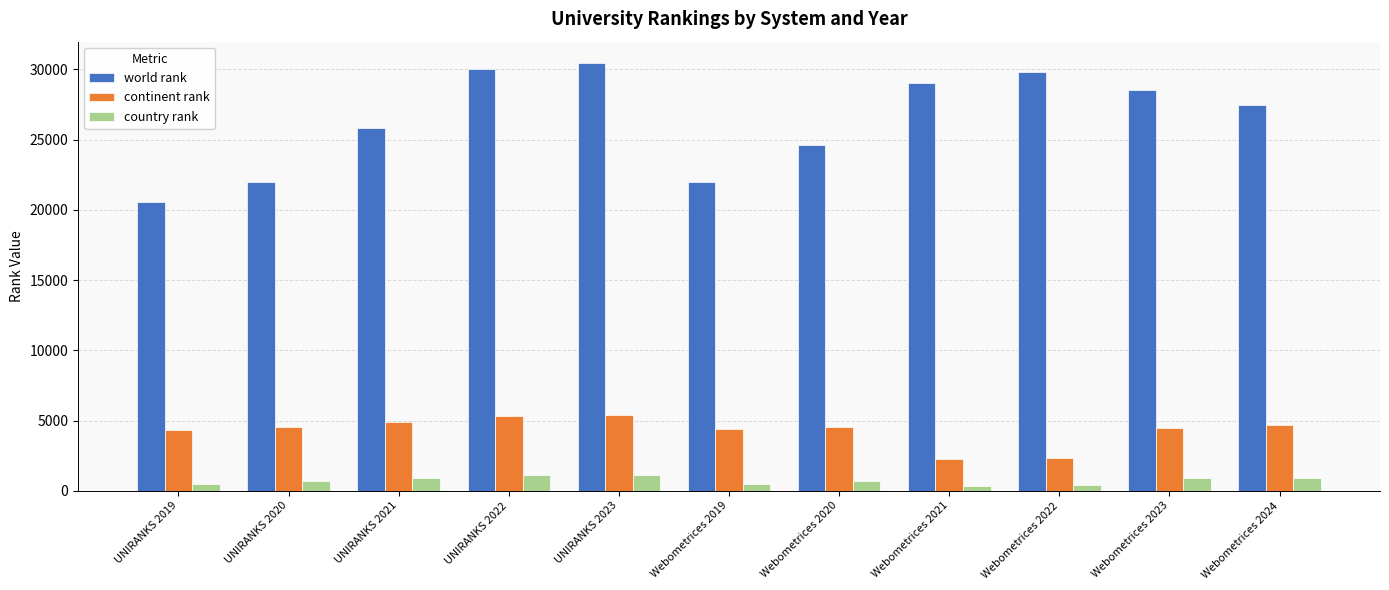

At UNIRANKS 2019, list the series in order from largest to smallest.

world rank, continent rank, country rank